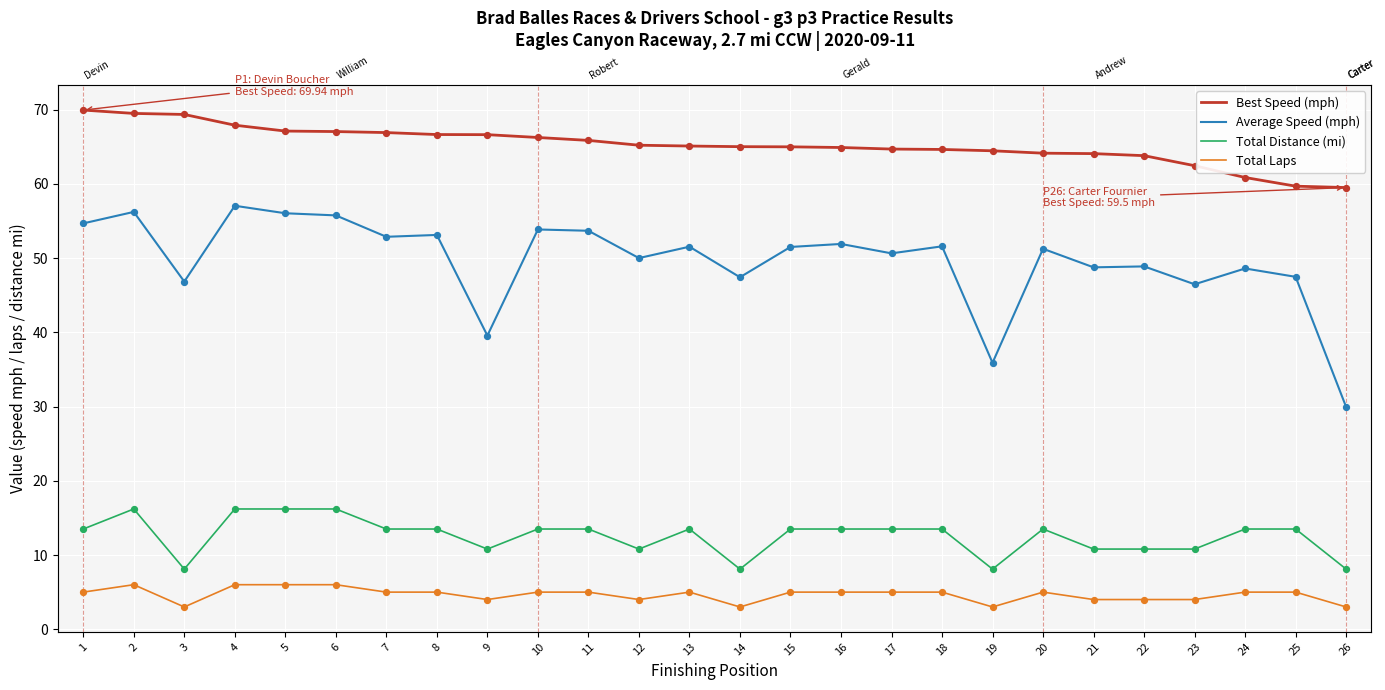

Which series has the largest total across all categories?

Best Speed (mph)